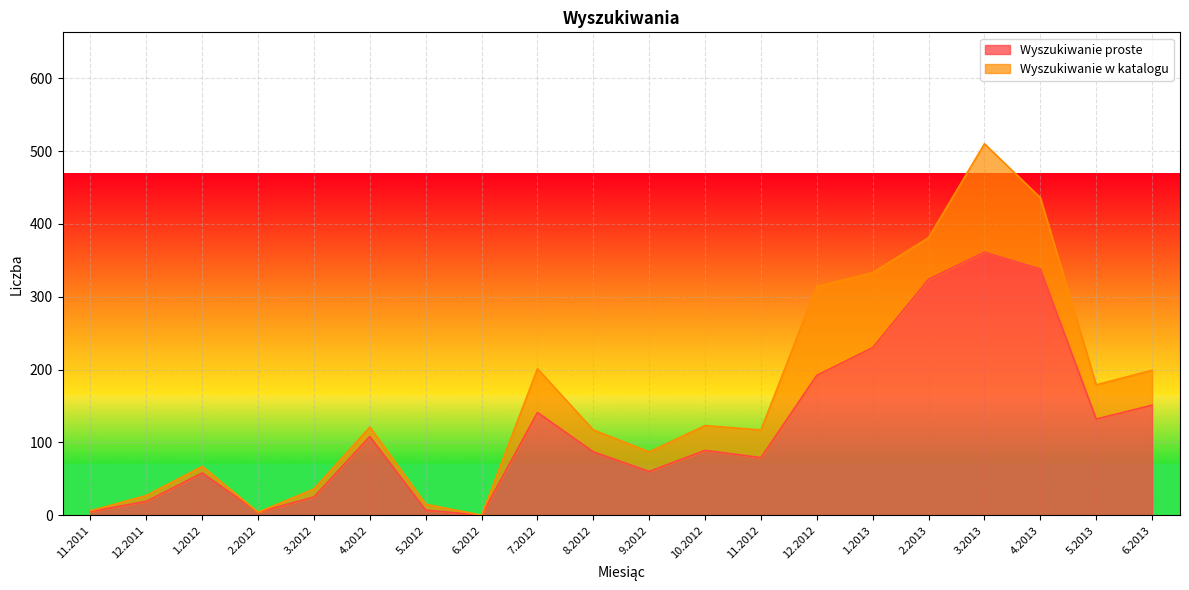

True or false: the data has more than 0 interior local peaks.

True